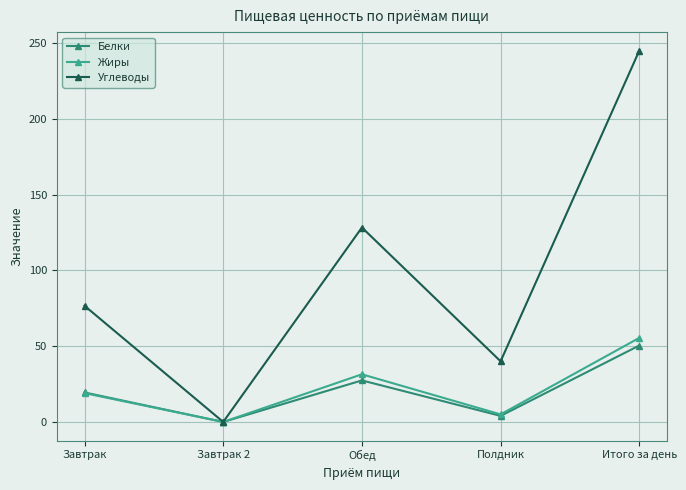

What is the label of the 3rd point from the right?

Обед